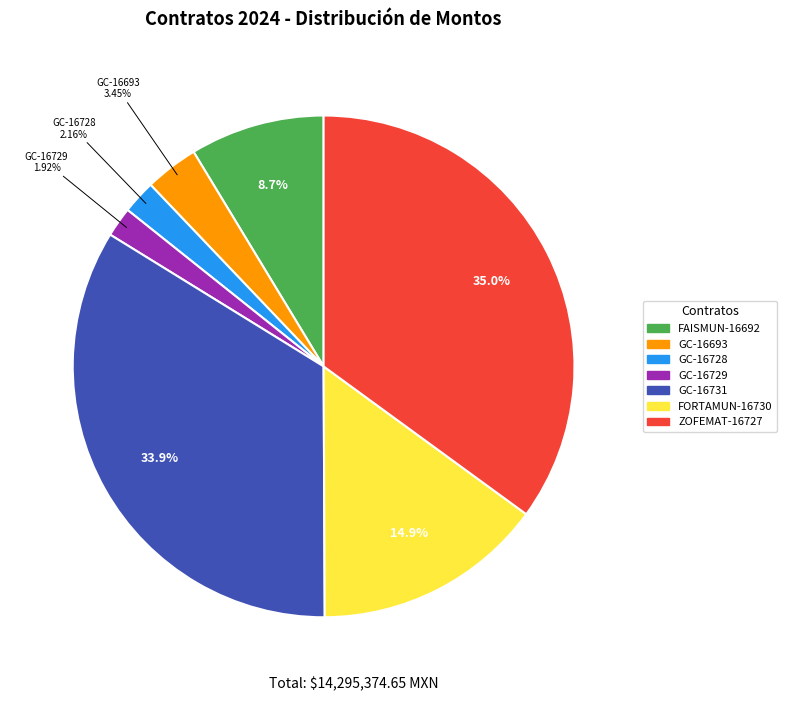

Does any single category account for the majority?

No